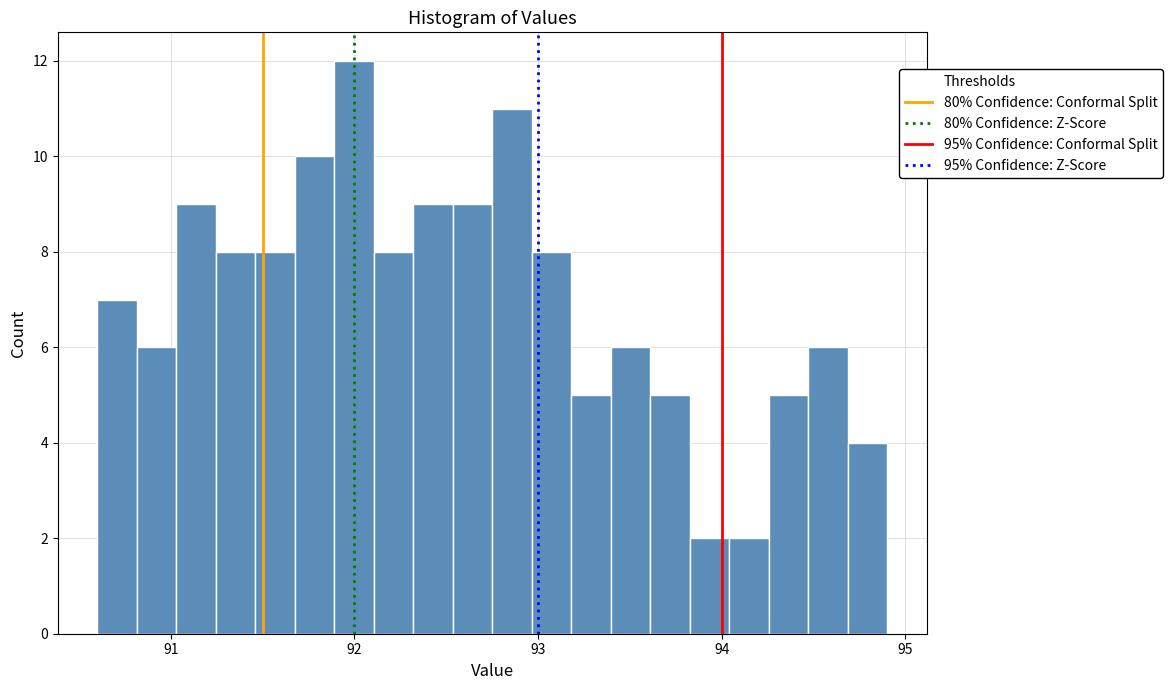

Around what value on the x-axis is the tallest bar? Give the approximate position of its centre, as read against the axis.

92.0